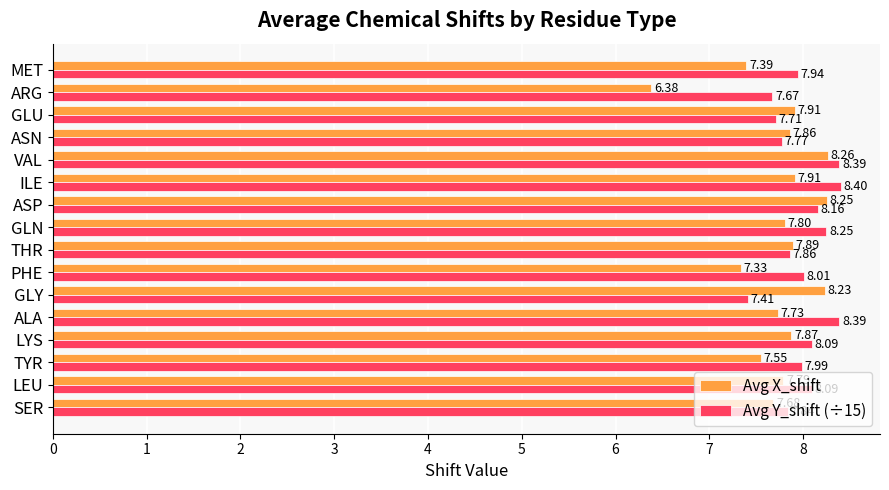

At how many categories does at least one series exceed 7?

16